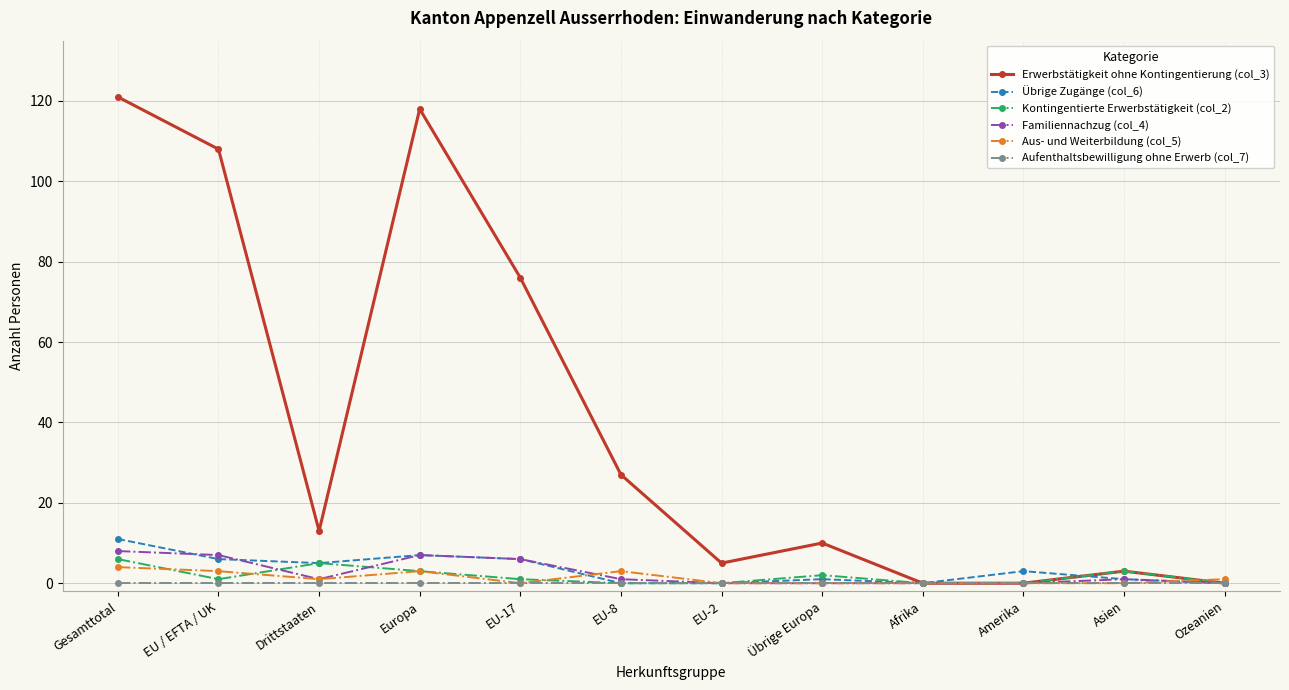

Where is the first local minimum for Erwerbstätigkeit ohne Kontingentierung (col_3)?

Drittstaaten